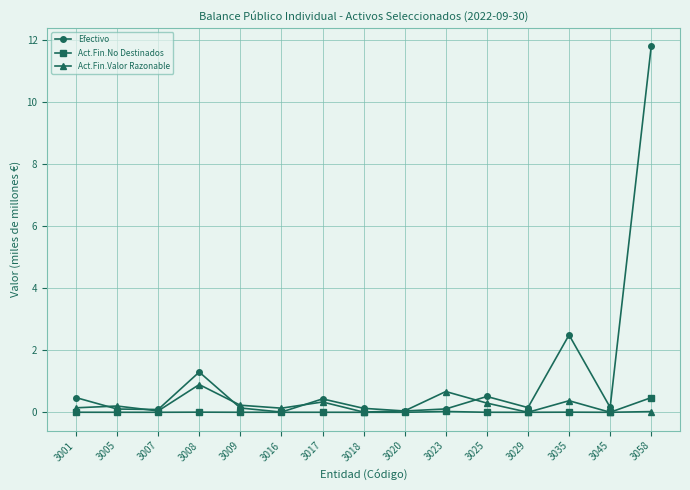

Which series changed the most between 3008 and 3045?

Efectivo